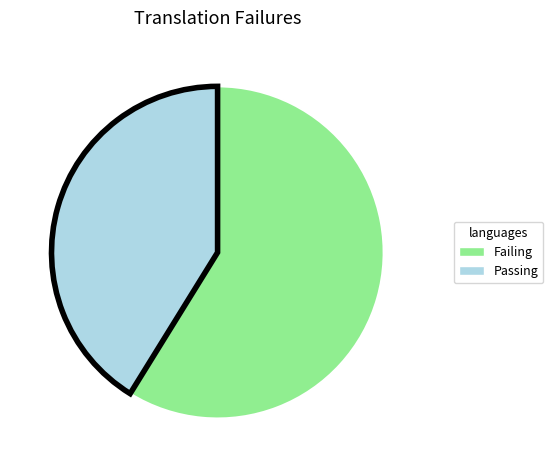

Is there a majority slice in this chart?

Yes